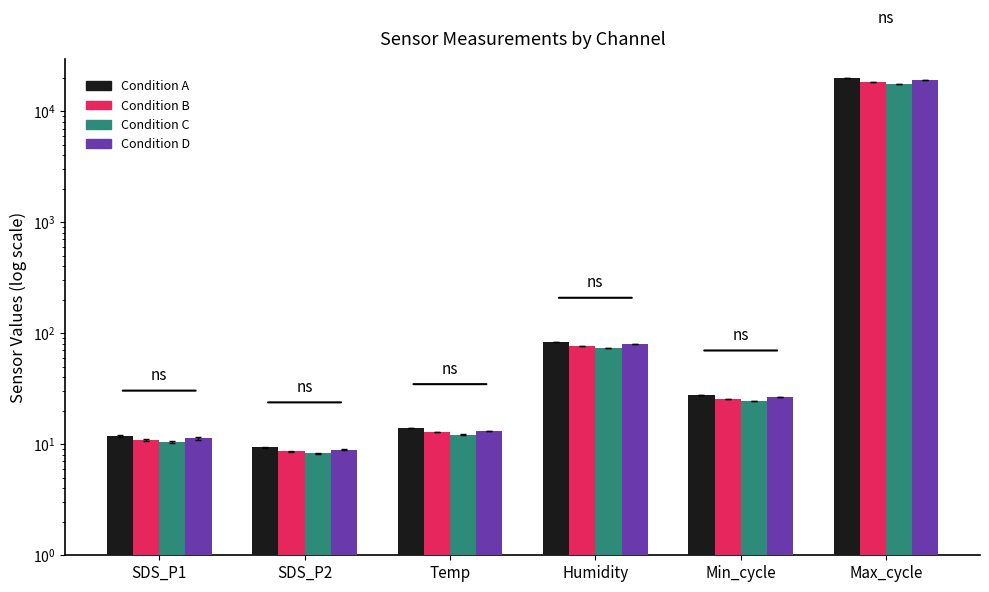

How many values in the Condition A series exceed 28?

2